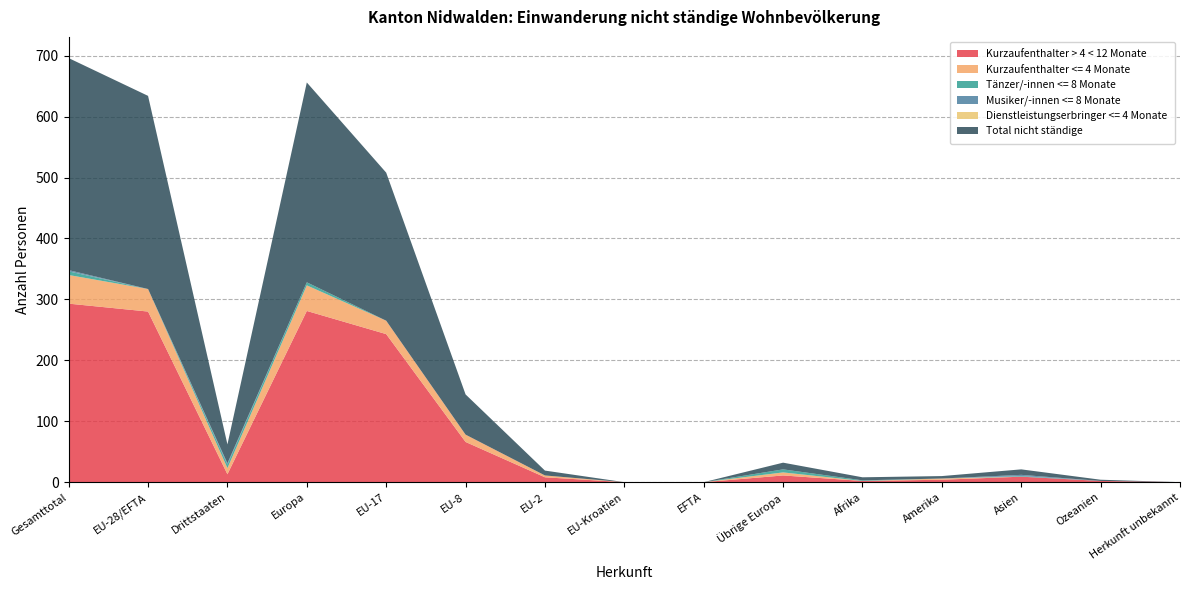

Reading left to right, what are all the values shown in this chart?

Kurzaufenthalter > 4 < 12 Monate: 293	280	13	281	243	66	8	0	0	11	2	4	9	2	0
Kurzaufenthalter <= 4 Monate: 47	37	10	42	22	12	3	0	0	5	0	2	0	0	0
Tänzer/-innen <= 8 Monate: 6	0	6	5	0	0	0	0	0	5	1	0	1	0	0
Musiker/-innen <= 8 Monate: 2	0	2	0	0	0	0	0	0	0	0	0	2	0	0
Dienstleistungserbringer <= 4 Monate: 0	0	0	0	0	0	0	0	0	0	0	0	0	0	0
Total nicht ständige: 348	317	31	328	243	66	8	0	0	11	5	4	9	2	0